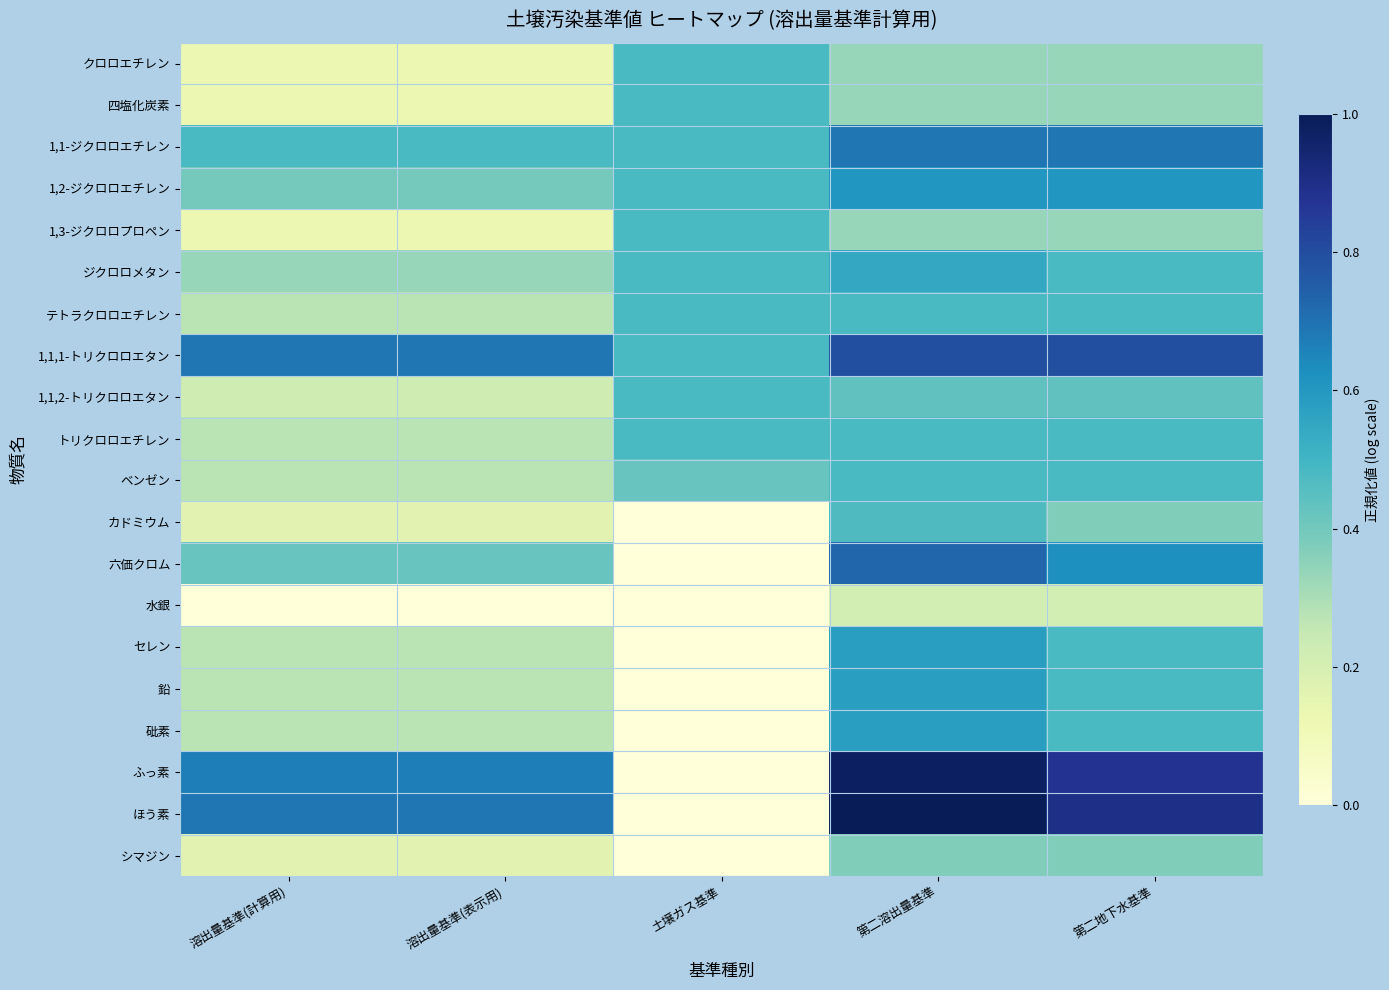

Reading left to right, extract all data points from this chart.

クロロエチレン: 溶出量基準(計算用)=0.1	溶出量基準(表示用)=0.1	土壌ガス基準=0.5	第二溶出量基準=0.3	第二地下水基準=0.3
四塩化炭素: 溶出量基準(計算用)=0.1	溶出量基準(表示用)=0.1	土壌ガス基準=0.5	第二溶出量基準=0.3	第二地下水基準=0.3
1,1-ジクロロエチレン: 溶出量基準(計算用)=0.5	溶出量基準(表示用)=0.5	土壌ガス基準=0.5	第二溶出量基準=0.7	第二地下水基準=0.7
1,2-ジクロロエチレン: 溶出量基準(計算用)=0.4	溶出量基準(表示用)=0.4	土壌ガス基準=0.5	第二溶出量基準=0.6	第二地下水基準=0.6
1,3-ジクロロプロペン: 溶出量基準(計算用)=0.1	溶出量基準(表示用)=0.1	土壌ガス基準=0.5	第二溶出量基準=0.3	第二地下水基準=0.3
ジクロロメタン: 溶出量基準(計算用)=0.3	溶出量基準(表示用)=0.3	土壌ガス基準=0.5	第二溶出量基準=0.5	第二地下水基準=0.5
テトラクロロエチレン: 溶出量基準(計算用)=0.3	溶出量基準(表示用)=0.3	土壌ガス基準=0.5	第二溶出量基準=0.5	第二地下水基準=0.5
1,1,1-トリクロロエタン: 溶出量基準(計算用)=0.7	溶出量基準(表示用)=0.7	土壌ガス基準=0.5	第二溶出量基準=0.8	第二地下水基準=0.8
1,1,2-トリクロロエタン: 溶出量基準(計算用)=0.2	溶出量基準(表示用)=0.2	土壌ガス基準=0.5	第二溶出量基準=0.4	第二地下水基準=0.4
トリクロロエチレン: 溶出量基準(計算用)=0.3	溶出量基準(表示用)=0.3	土壌ガス基準=0.5	第二溶出量基準=0.5	第二地下水基準=0.5
ベンゼン: 溶出量基準(計算用)=0.3	溶出量基準(表示用)=0.3	土壌ガス基準=0.4	第二溶出量基準=0.5	第二地下水基準=0.5
カドミウム: 溶出量基準(計算用)=0.2	溶出量基準(表示用)=0.2	土壌ガス基準=0.0	第二溶出量基準=0.5	第二地下水基準=0.4
六価クロム: 溶出量基準(計算用)=0.4	溶出量基準(表示用)=0.4	土壌ガス基準=0.0	第二溶出量基準=0.7	第二地下水基準=0.6
水銀: 溶出量基準(計算用)=0.0	溶出量基準(表示用)=0.0	土壌ガス基準=0.0	第二溶出量基準=0.2	第二地下水基準=0.2
セレン: 溶出量基準(計算用)=0.3	溶出量基準(表示用)=0.3	土壌ガス基準=0.0	第二溶出量基準=0.6	第二地下水基準=0.5
鉛: 溶出量基準(計算用)=0.3	溶出量基準(表示用)=0.3	土壌ガス基準=0.0	第二溶出量基準=0.6	第二地下水基準=0.5
砒素: 溶出量基準(計算用)=0.3	溶出量基準(表示用)=0.3	土壌ガス基準=0.0	第二溶出量基準=0.6	第二地下水基準=0.5
ふっ素: 溶出量基準(計算用)=0.7	溶出量基準(表示用)=0.7	土壌ガス基準=0.0	第二溶出量基準=1.0	第二地下水基準=0.9
ほう素: 溶出量基準(計算用)=0.7	溶出量基準(表示用)=0.7	土壌ガス基準=0.0	第二溶出量基準=1.0	第二地下水基準=0.9
シマジン: 溶出量基準(計算用)=0.2	溶出量基準(表示用)=0.2	土壌ガス基準=0.0	第二溶出量基準=0.4	第二地下水基準=0.4